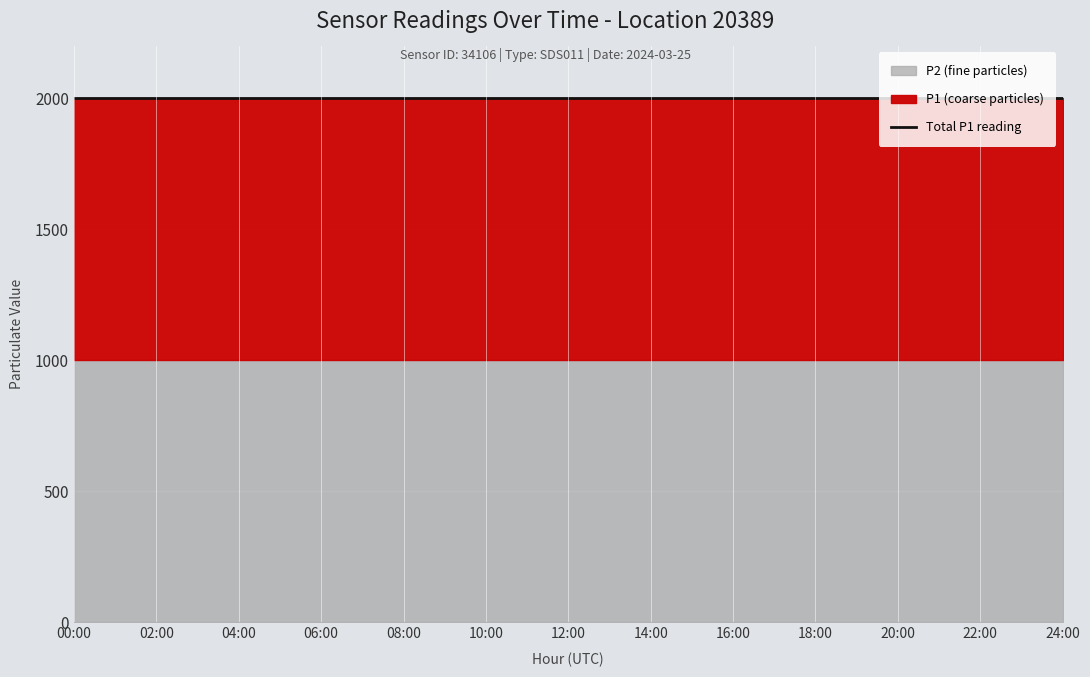

True or false: P2 and P1 cross at least once.

False